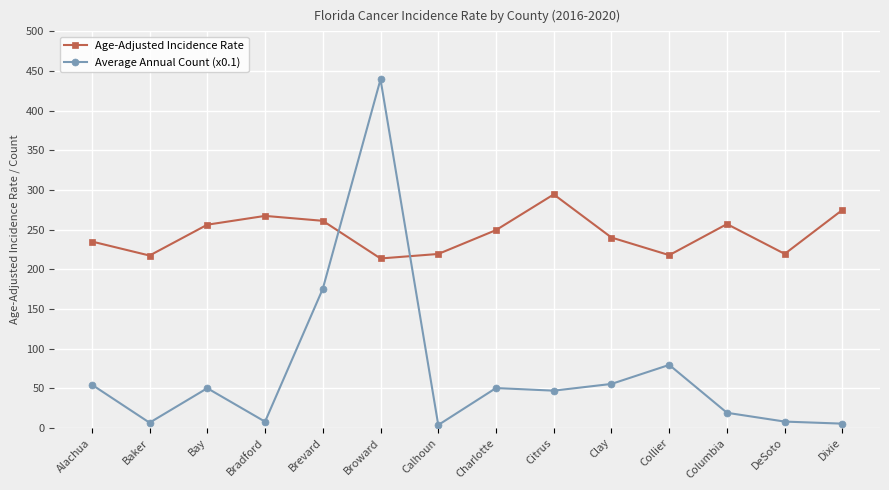

What is the greatest value displayed?

439.5